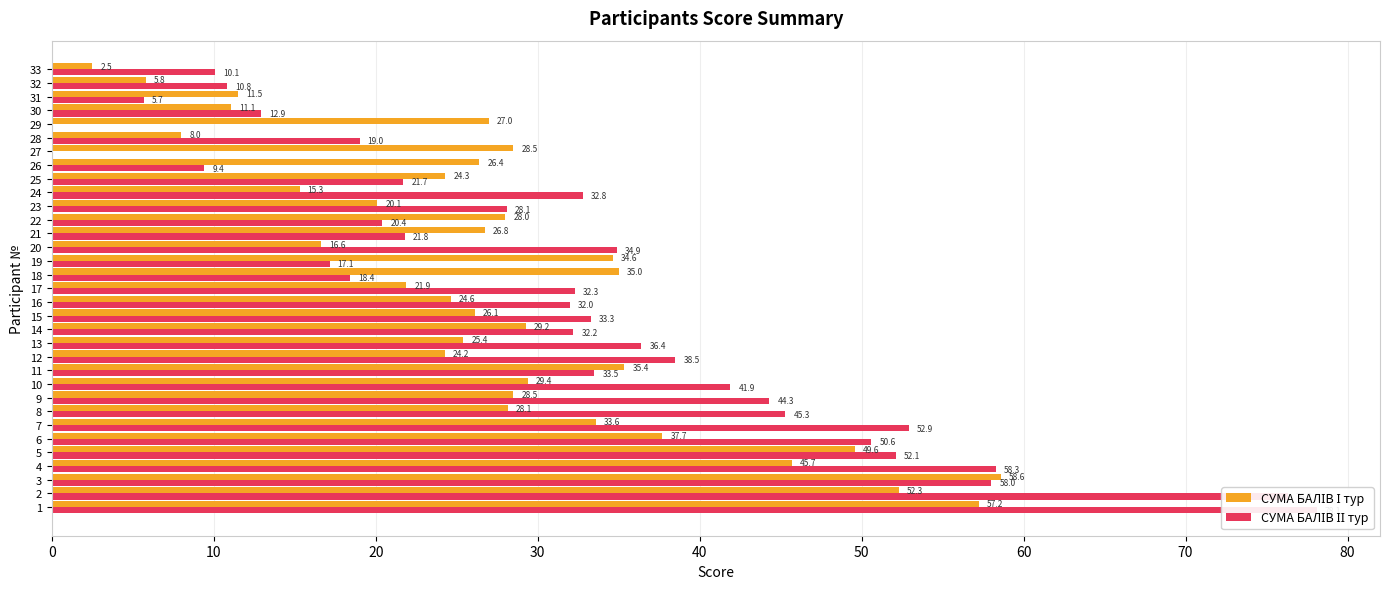

What is the total value across all series at 29?

27.0